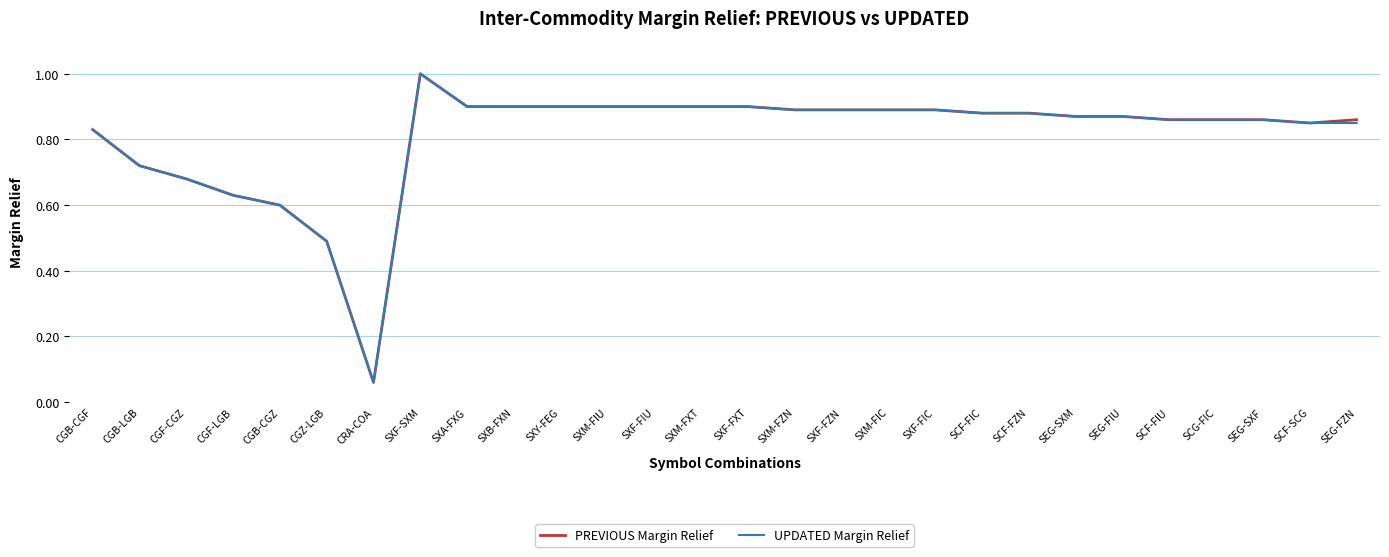

Which category has the highest value across all series?

SXF-SXM